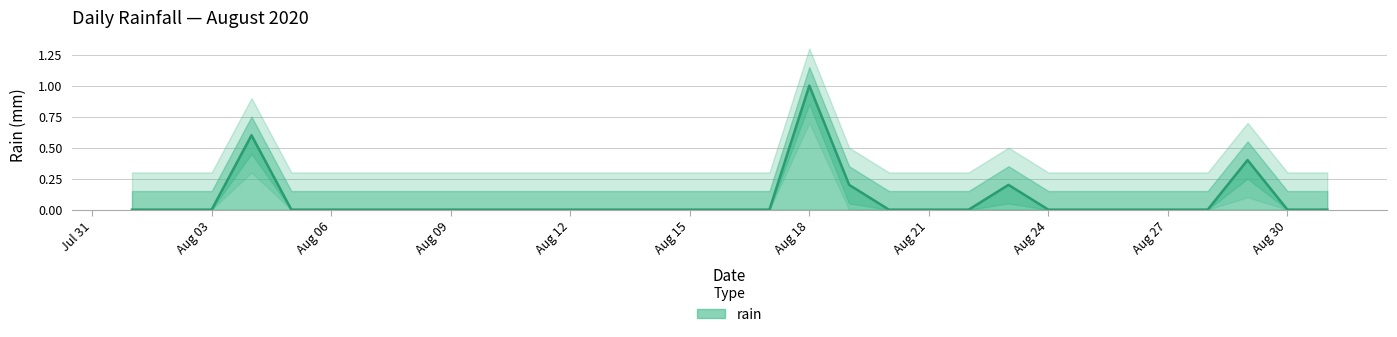

Is it true that the value at Aug 24 is -0.6?

False